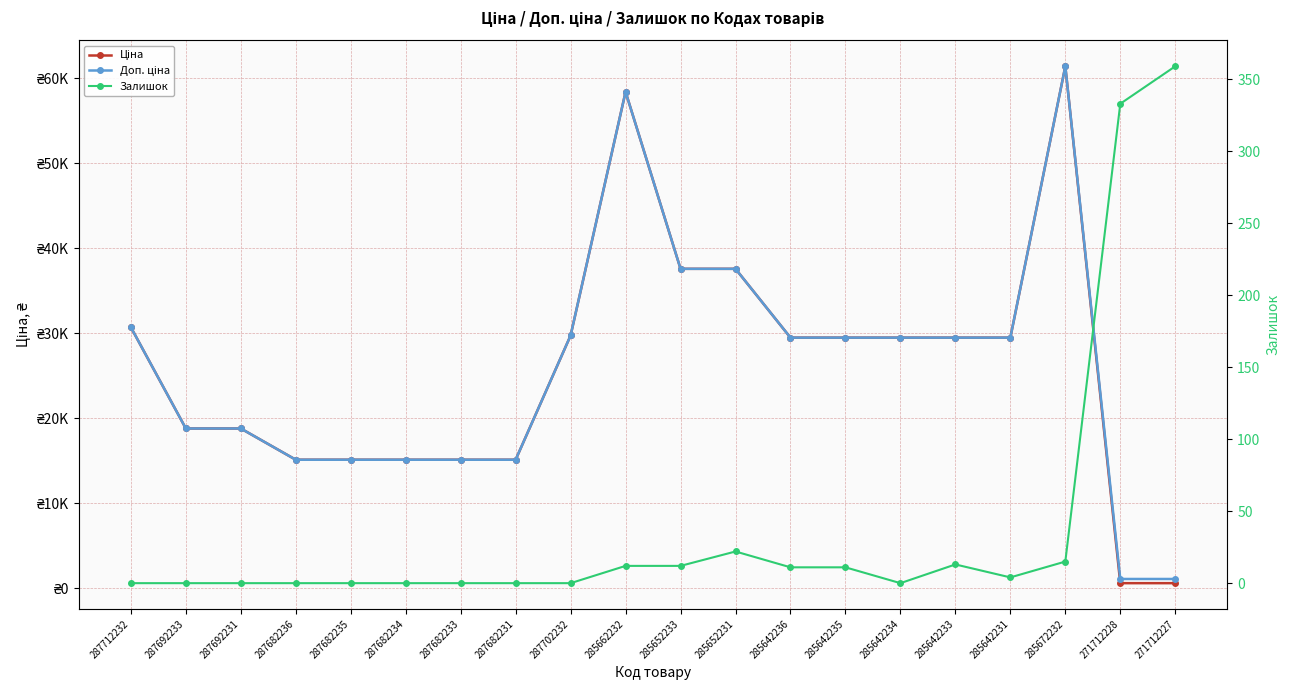

Reading right to left, list all the values displayed in this chart.

Ціна: 589.9	589.9	61434.3	29491.5	29491.5	29491.5	29491.5	29491.5	37593.6	37593.6	58426.5	29747.2	15120.0	15120.0	15120.0	15120.0	15120.0	18796.8	18796.8	30717.1
Доп. ціна: 1081.7	1081.7	61434.3	29491.5	29491.5	29491.5	29491.5	29491.5	37593.6	37593.6	58426.5	29747.2	15120.0	15120.0	15120.0	15120.0	15120.0	18796.8	18796.8	30717.1
Залишок: 359.0	333.0	15.0	4.0	13.0	0.0	11.0	11.0	22.0	12.0	12.0	0.0	0.0	0.0	0.0	0.0	0.0	0.0	0.0	0.0